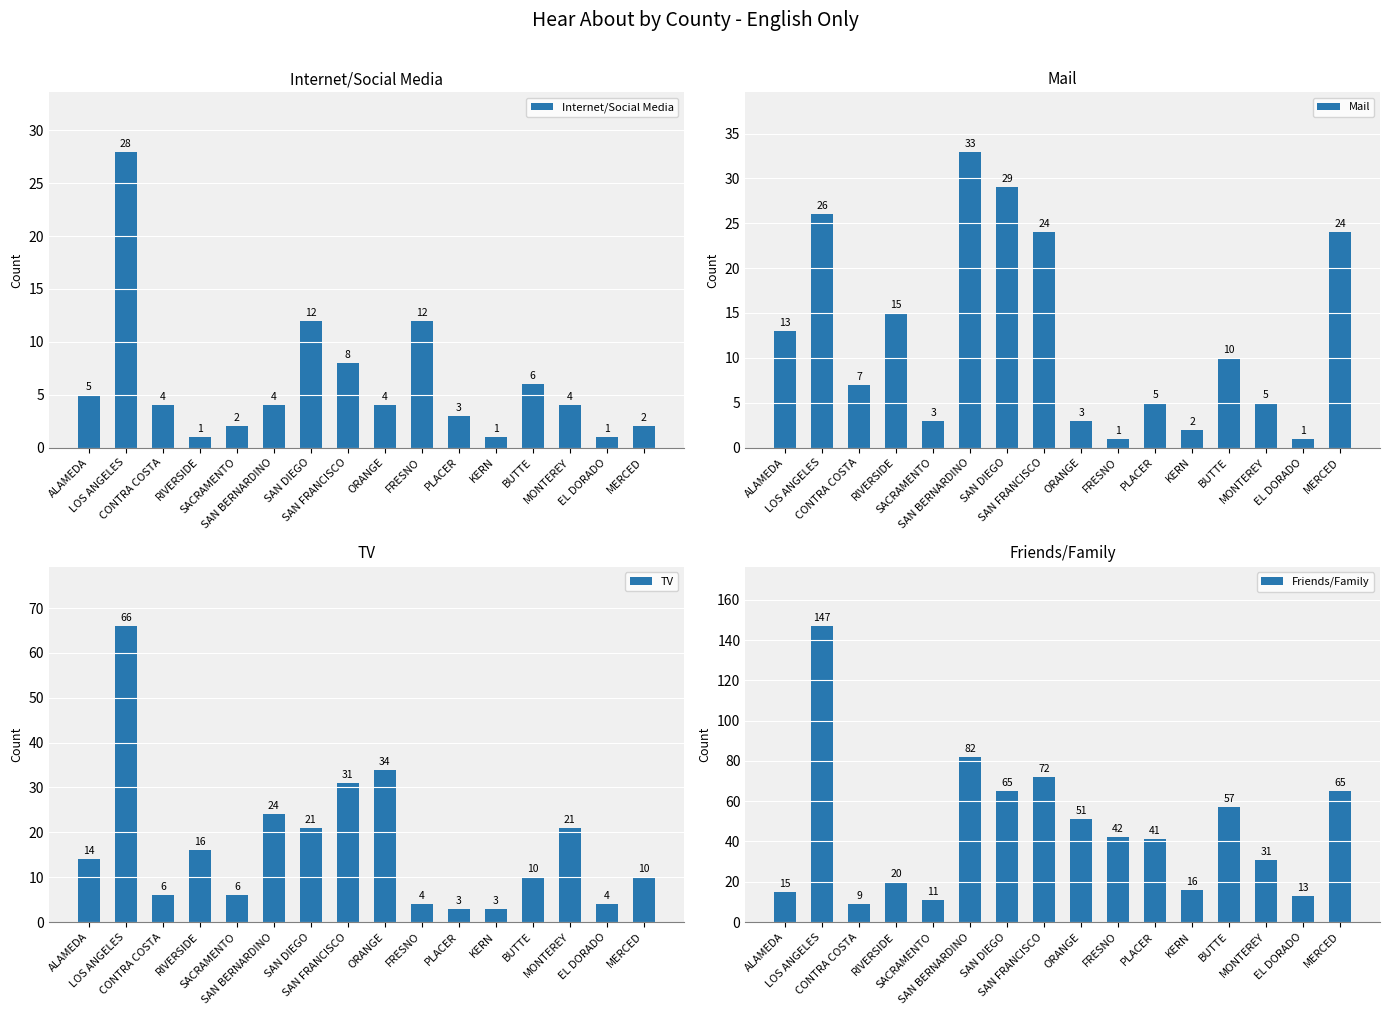

Where does the Internet/Social Media series first go above 4?

ALAMEDA